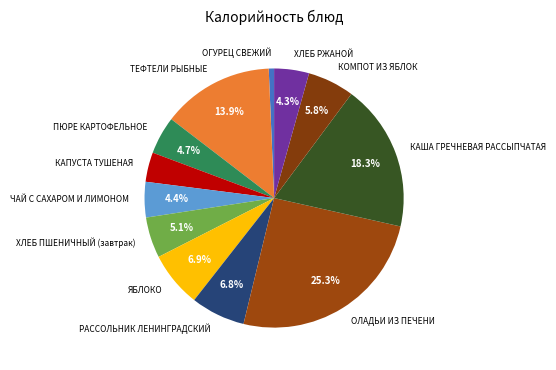

Between ОЛАДЬИ ИЗ ПЕЧЕНИ and КАПУСТА ТУШЕНАЯ, which is larger?

ОЛАДЬИ ИЗ ПЕЧЕНИ